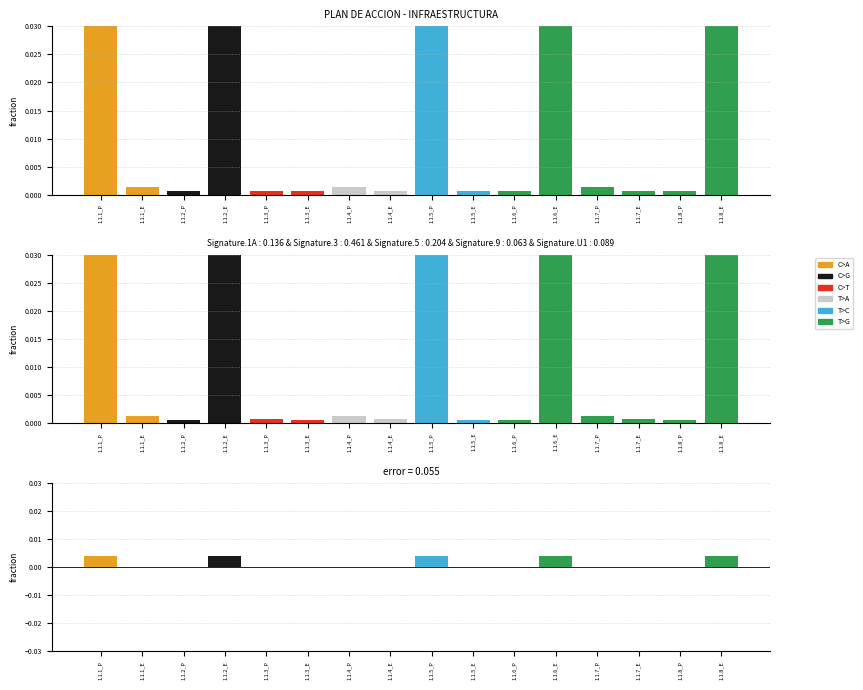

True or false: the data shows 0.0 at 1.1.5_P.

False